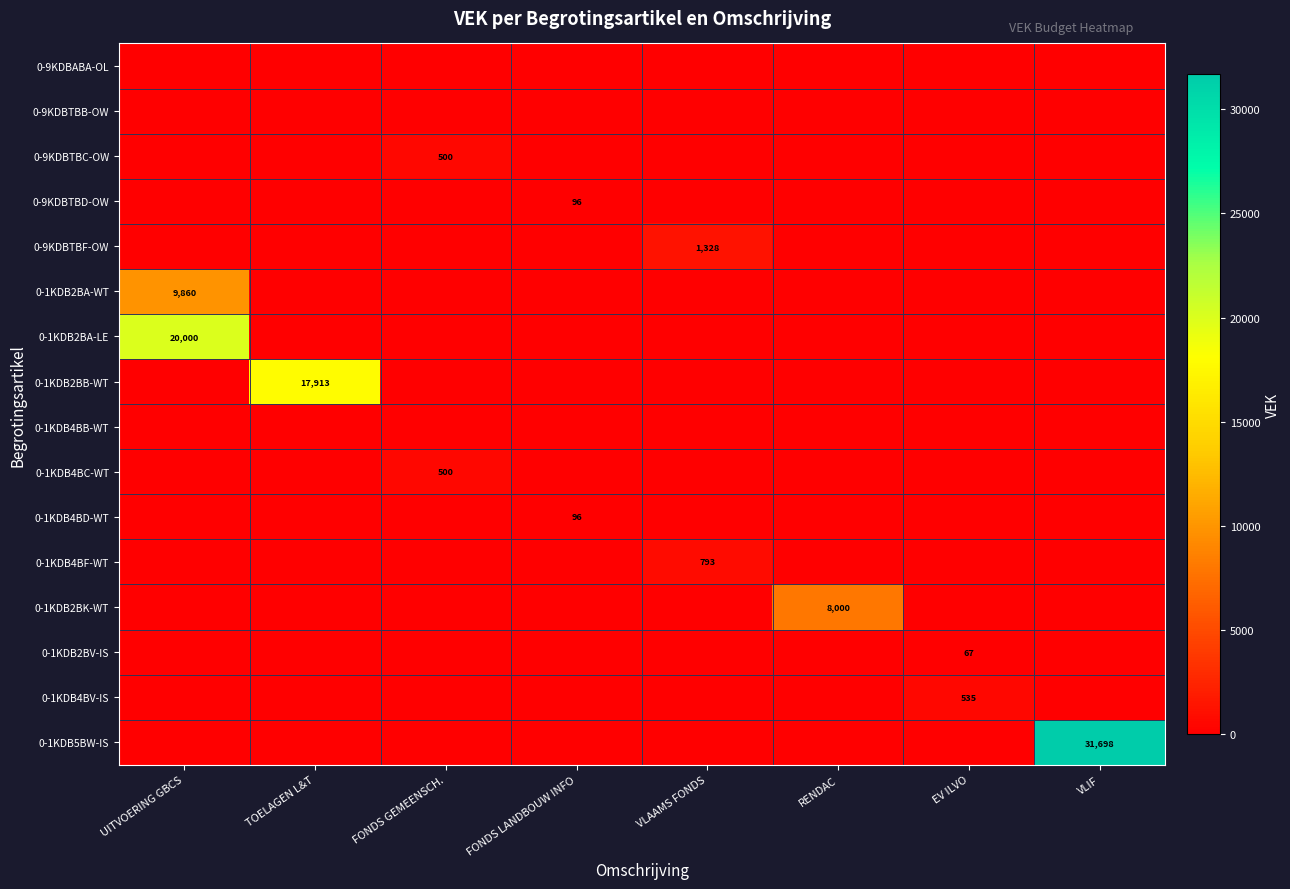

Is the value of 0-1KDB2BK-WT at RENDAC greater than the value of 0-1KDB2BB-WT at TOELAGEN L&T?

No